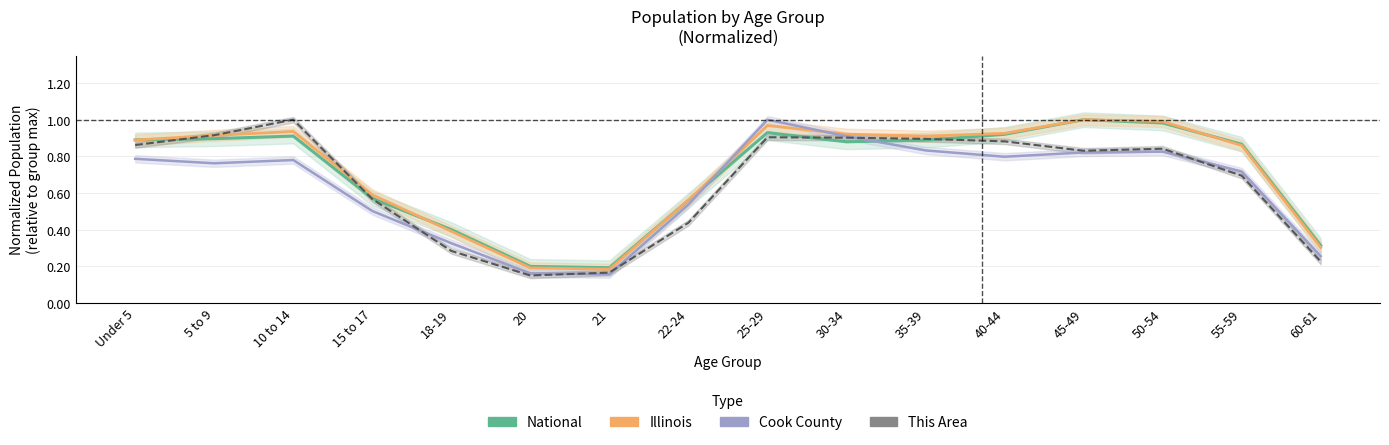

At how many categories does at least one series exceed 0?

16